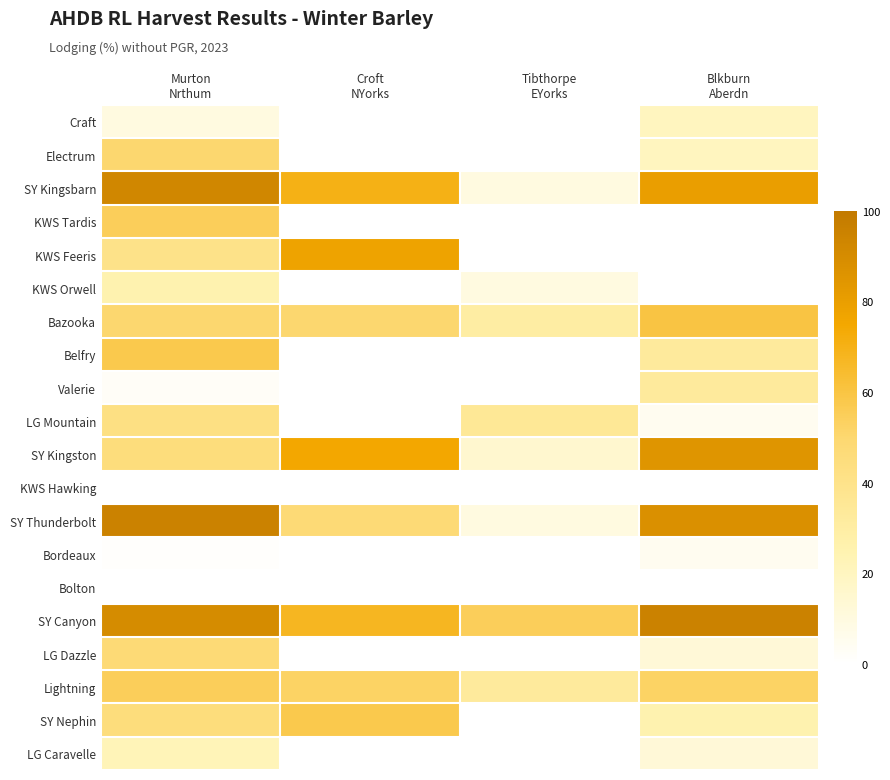

At which category is the sum across all series the highest?

Murton
Nrthum